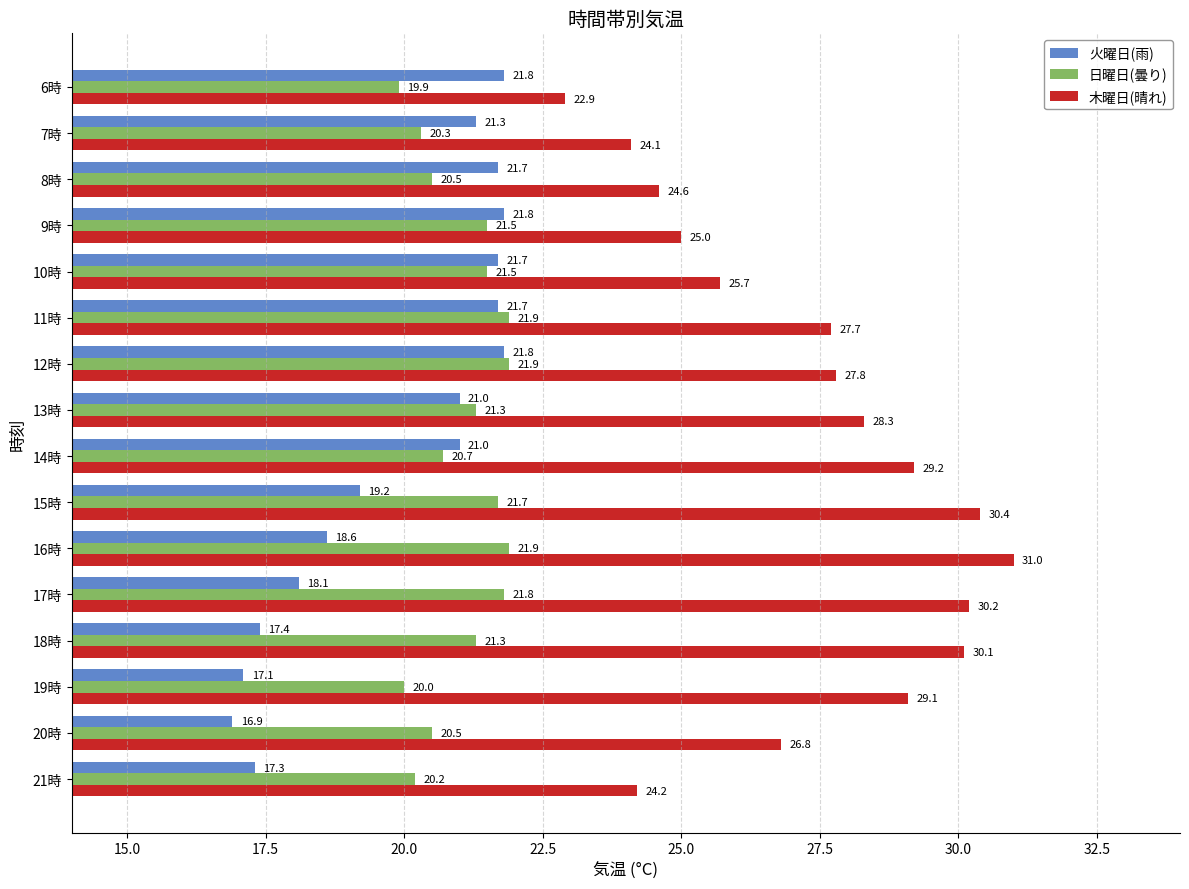

True or false: 木曜日(晴れ) has a value of 25.7 at 10時.

True